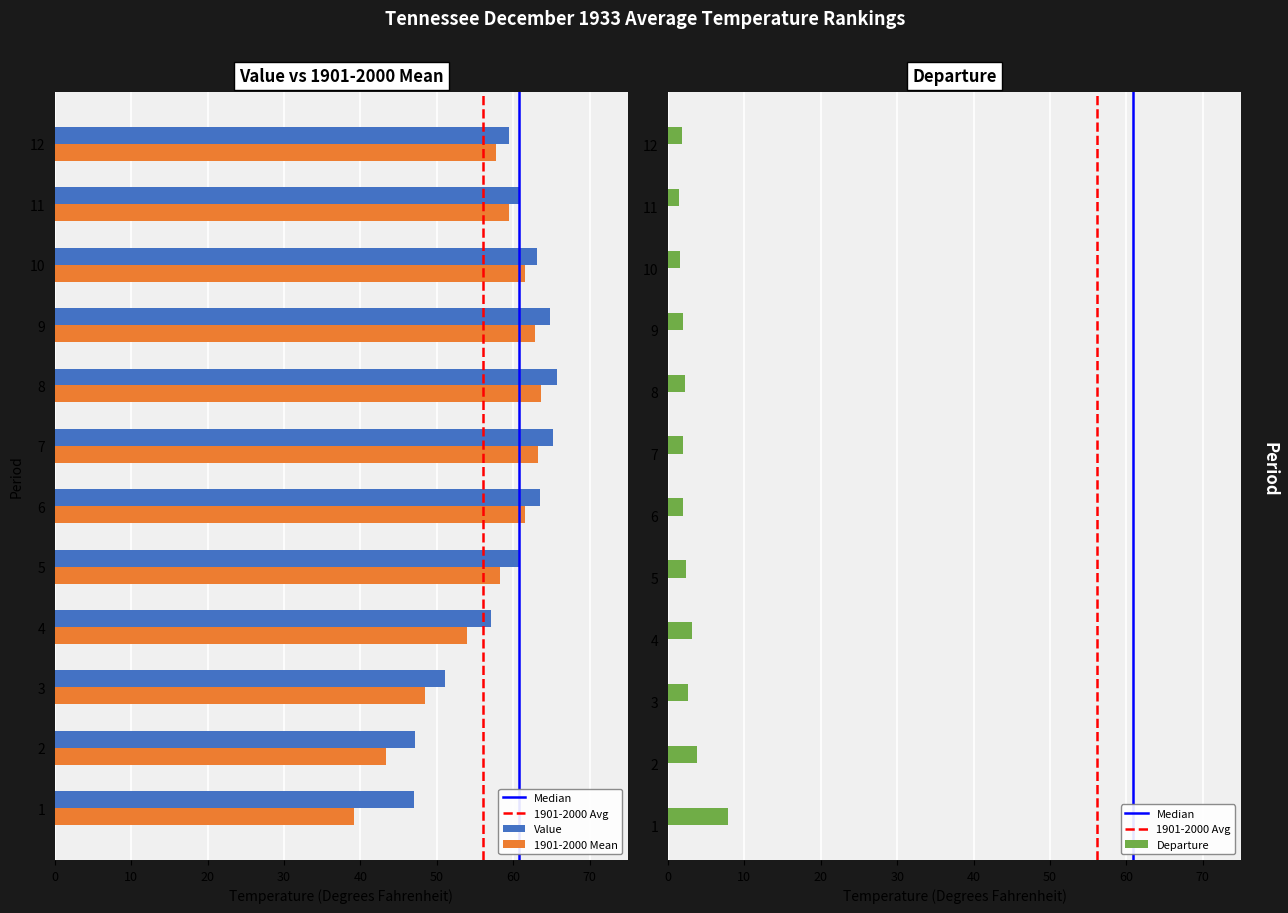

Rank the series by their maximum value, from lowest to highest.

Departure, 1901-2000 Mean, Value